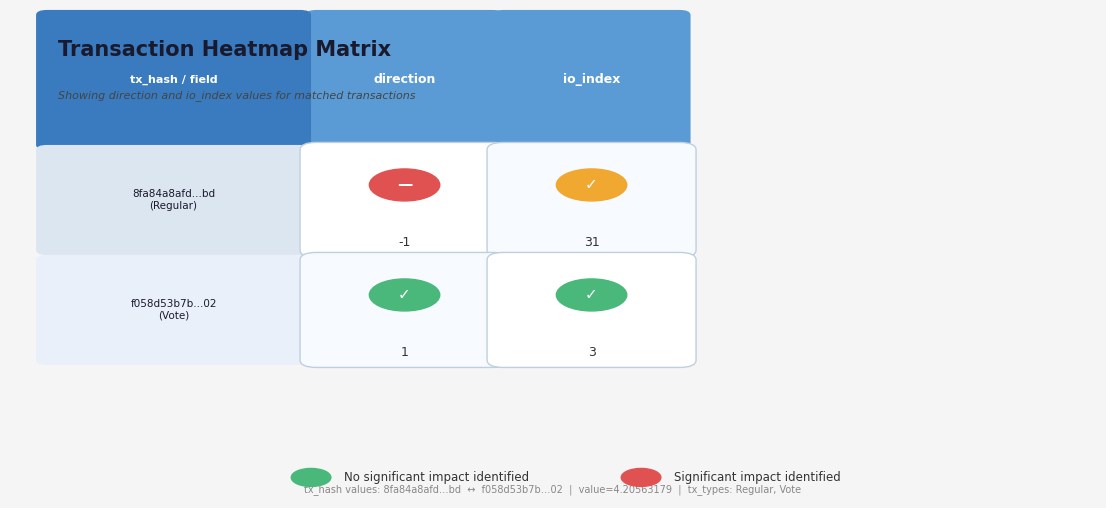

The value of 8fa84a8afd190614a58795512d4a4dc13e147bd at 0 is -2. True or false?

False